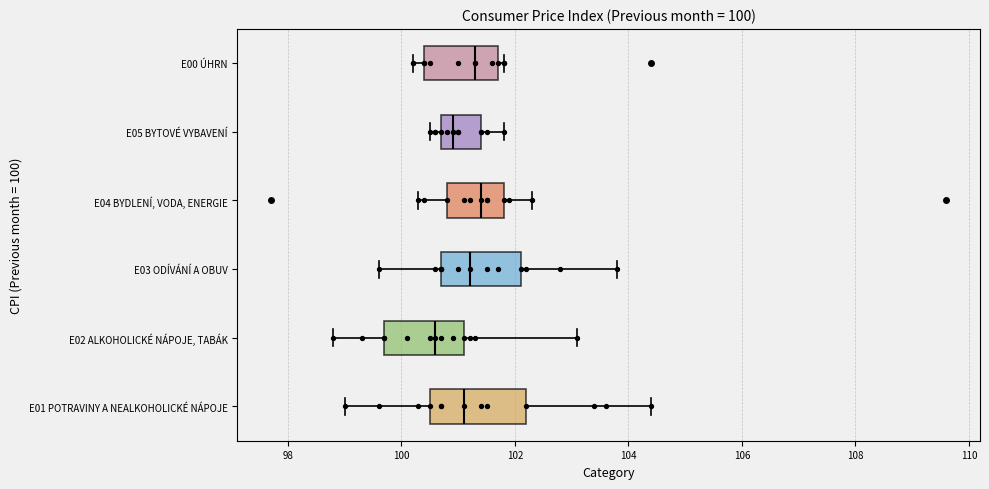

Which box is the widest, from its left edge to its right edge?

E01 POTRAVINY A NEALKOHOLICKÉ NÁPOJE